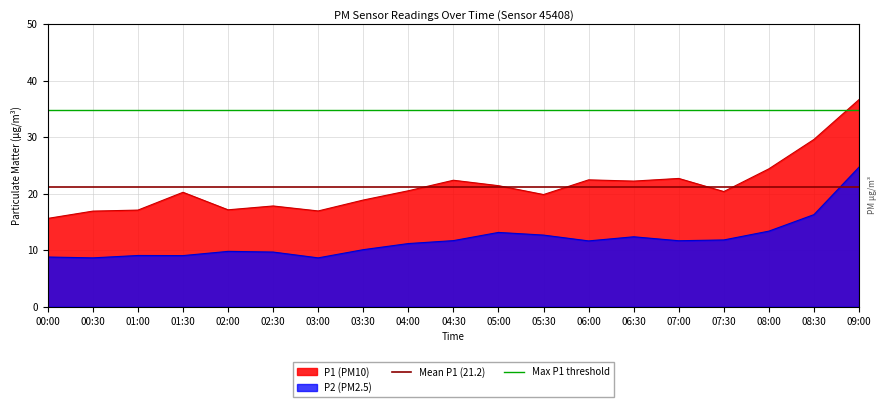

At which label is Mean P1 (21.2) closest to 21?

00:00